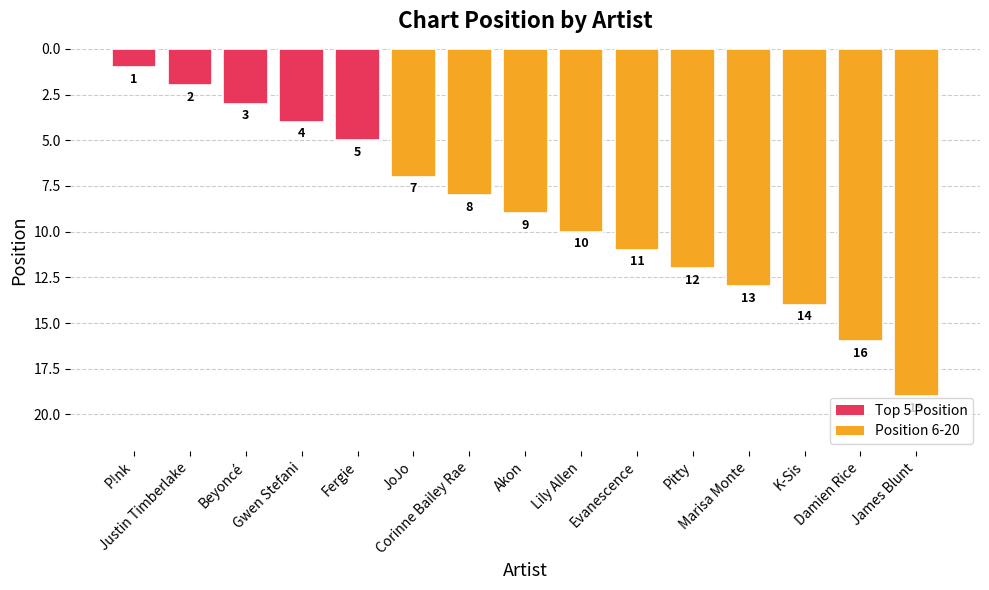

The value at Fergie is 5. True or false?

True